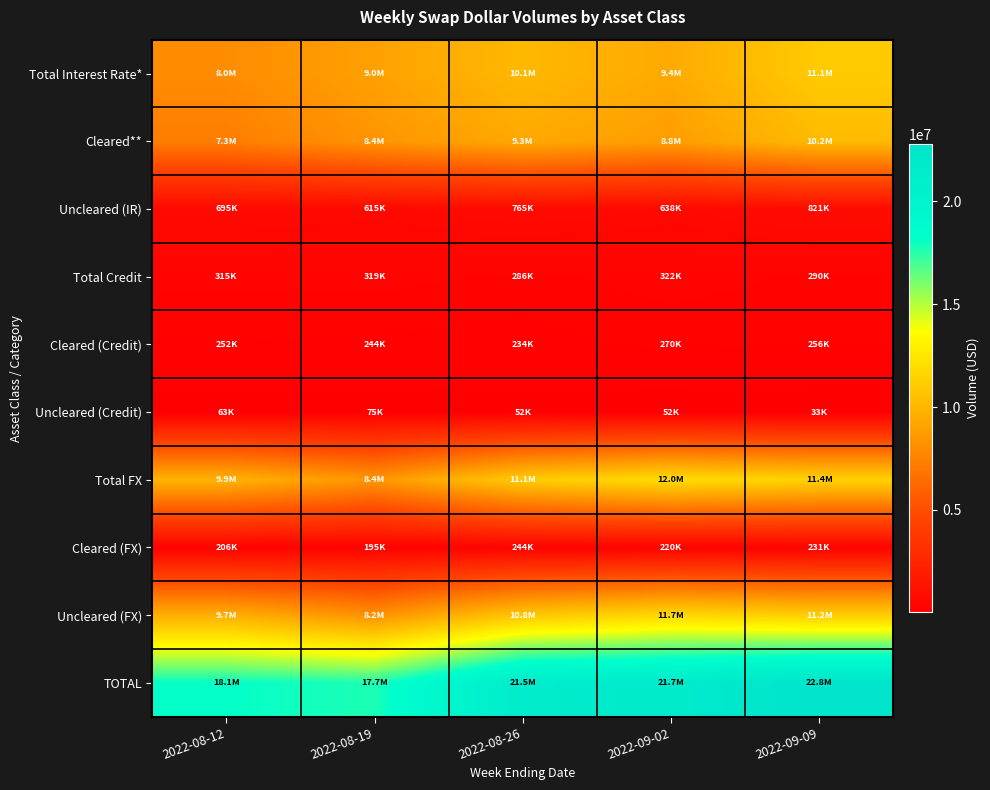

Which has a higher value, 2022-08-26 or 2022-09-09?

2022-09-09